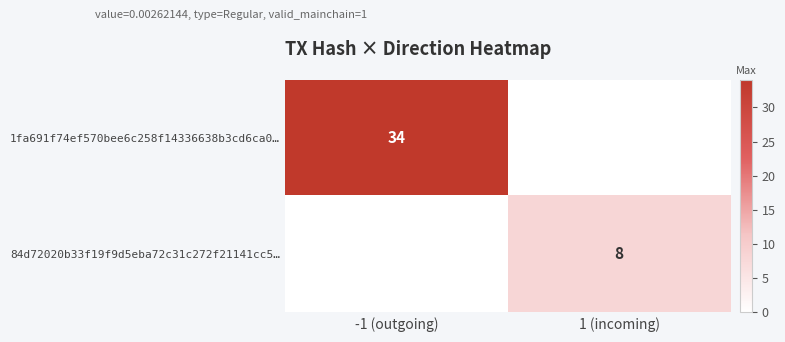

Between -1 (outgoing) and 1 (incoming), which is larger?

-1 (outgoing)